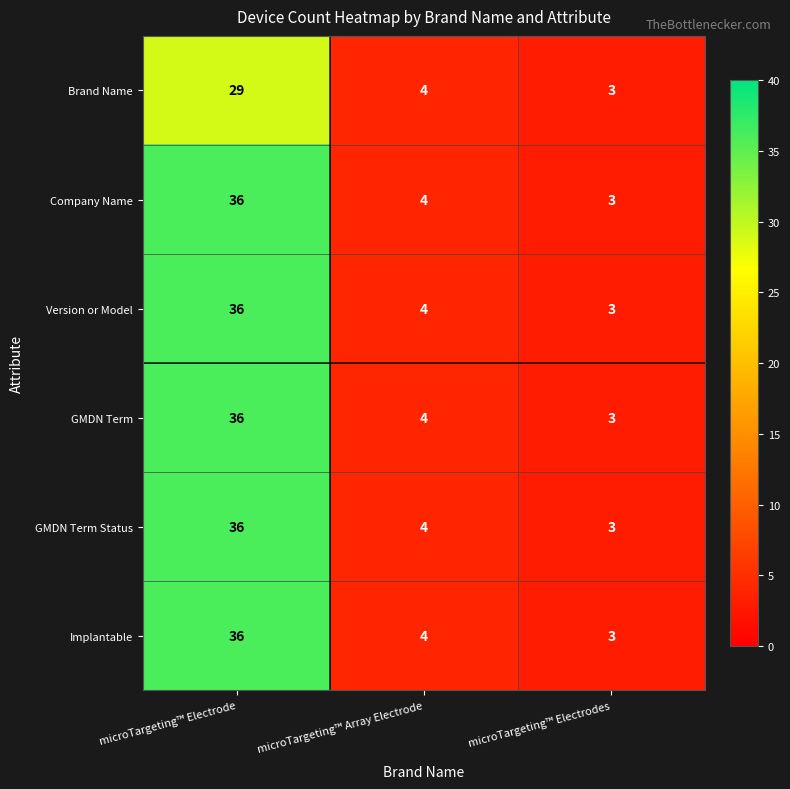

At how many categories does at least one series exceed 20?

1